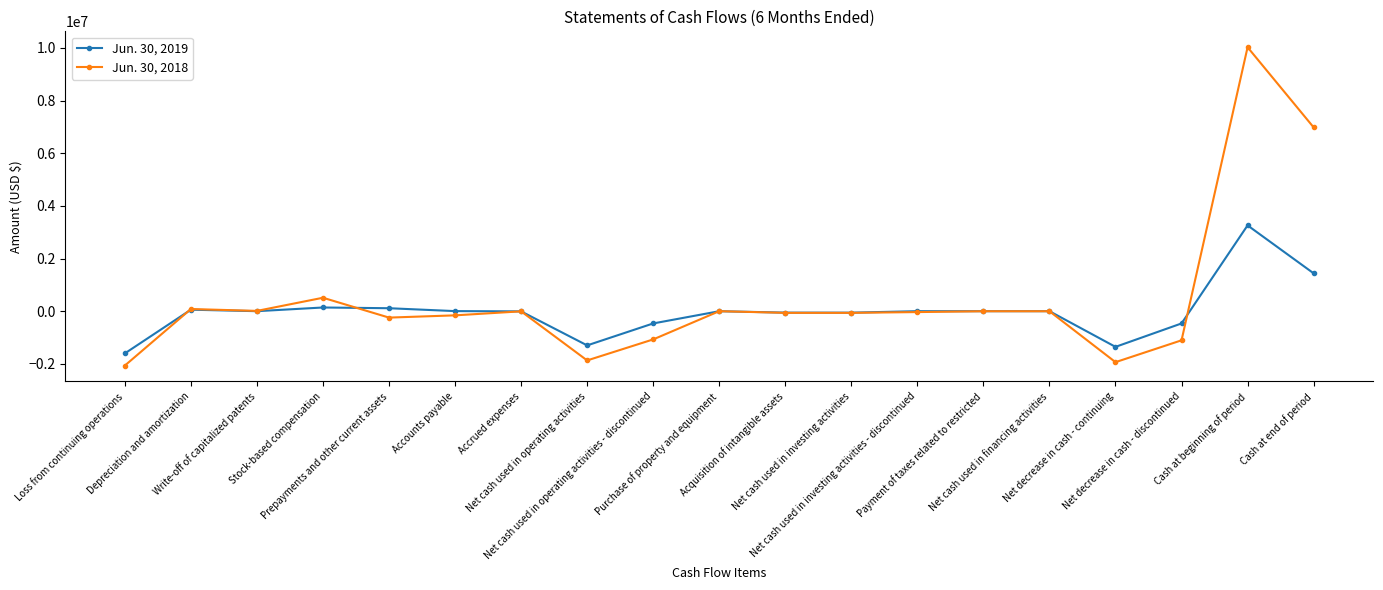

At which label does Jun. 30, 2018 first exceed -34130?

Depreciation and amortization